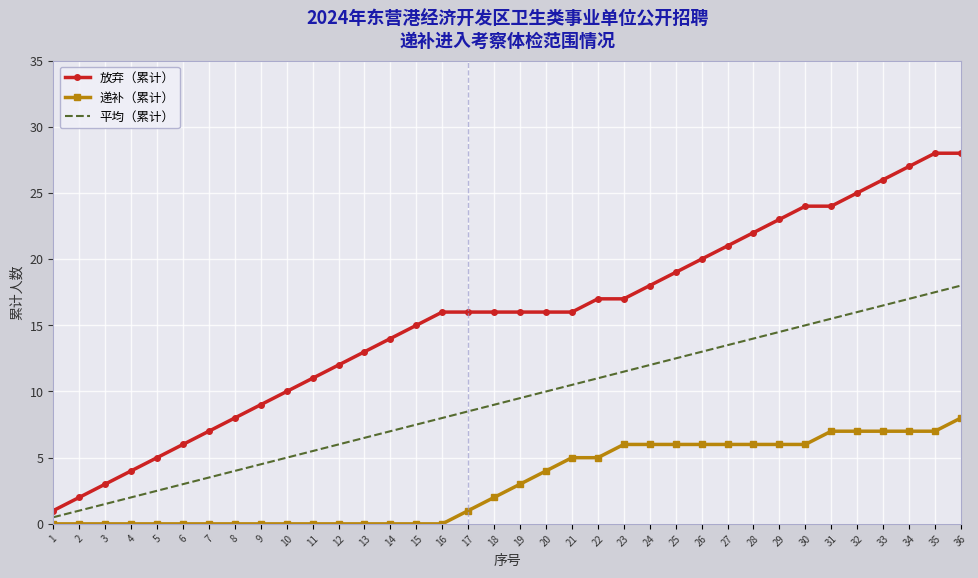

What are all the series names shown in the legend?

放弃（累计）, 递补（累计）, 平均（累计）